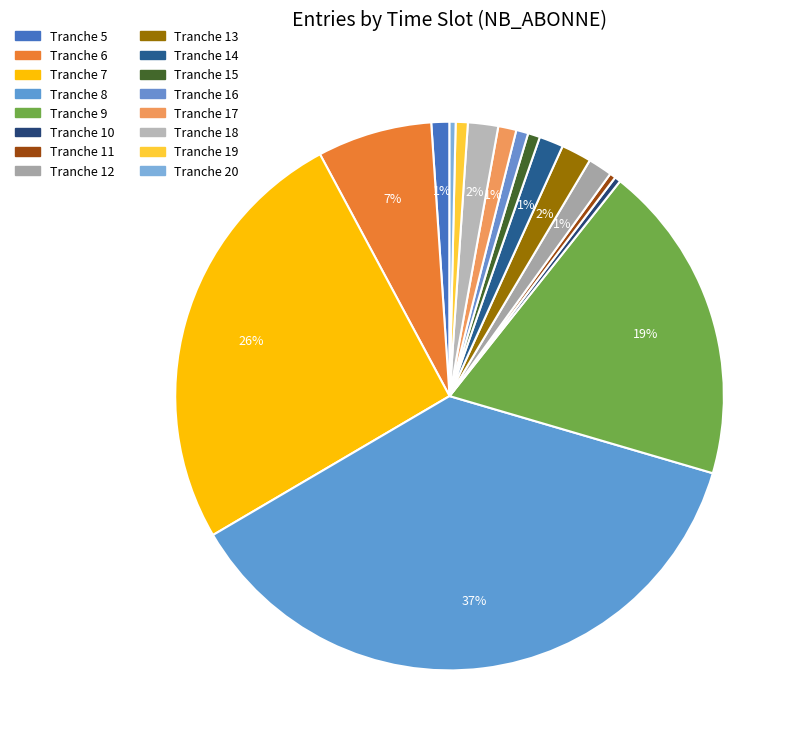

Count the number of slices in the pie.

16